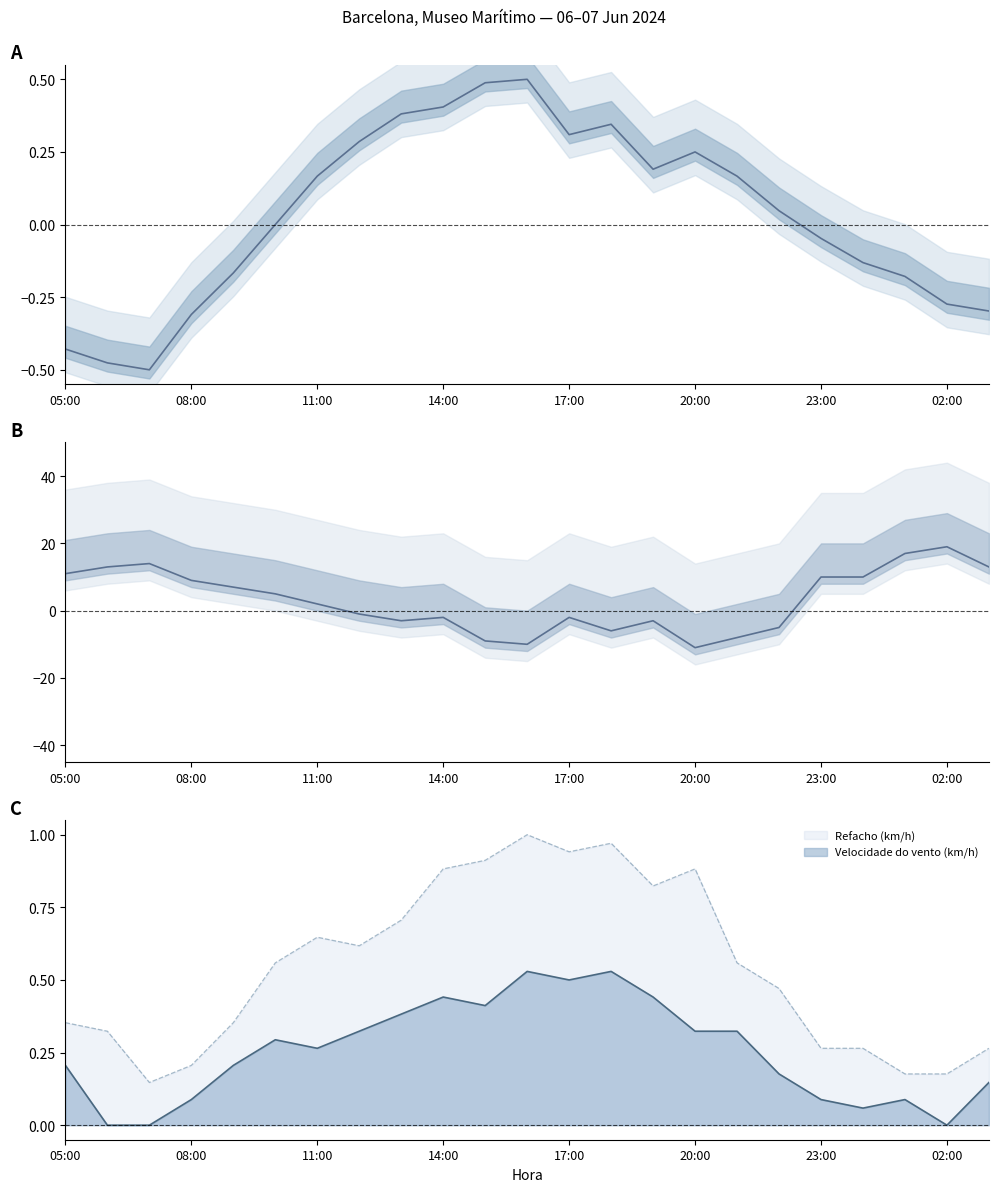

Reading left to right, extract all data points from this chart.

Temperatura (°C): -0.4	-0.5	-0.5	-0.3	-0.2	0.0	0.2	0.3	0.4	0.4	0.5	0.5	0.3	0.3	0.2	0.3	0.2	0.0	-0.0	-0.1	-0.2	-0.3	-0.3
Humidade (%): 11.0	13.0	14.0	9.0	7.0	5.0	2.0	-1.0	-3.0	-2.0	-9.0	-10.0	-2.0	-6.0	-3.0	-11.0	-8.0	-5.0	10.0	10.0	17.0	19.0	13.0
Velocidade do vento (km/h): 0.2	0.0	0.0	0.1	0.2	0.3	0.3	0.3	0.4	0.4	0.4	0.5	0.5	0.5	0.4	0.3	0.3	0.2	0.1	0.1	0.1	0.0	0.1
Refacho (km/h): 0.4	0.3	0.1	0.2	0.4	0.6	0.6	0.6	0.7	0.9	0.9	1.0	0.9	1.0	0.8	0.9	0.6	0.5	0.3	0.3	0.2	0.2	0.3